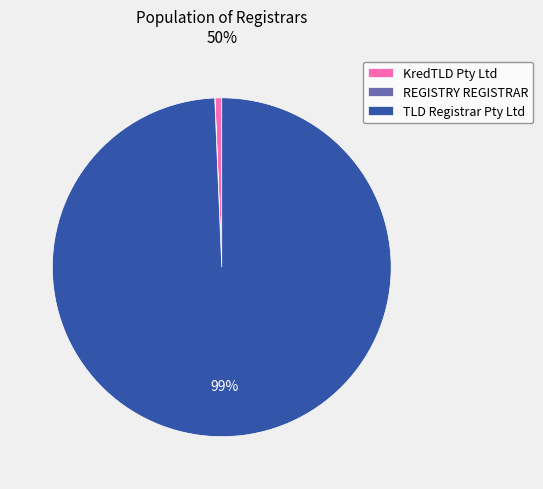

To the nearest percent, what percentage of the pie is TLD Registrar Pty Ltd?

99%